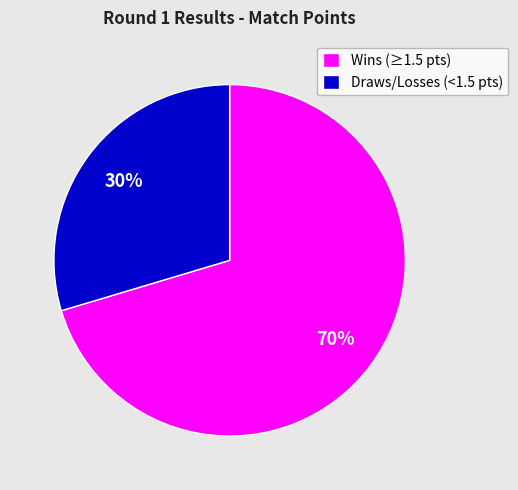

To the nearest percent, what percentage of the pie is Wins (≥1.5 pts)?

70%